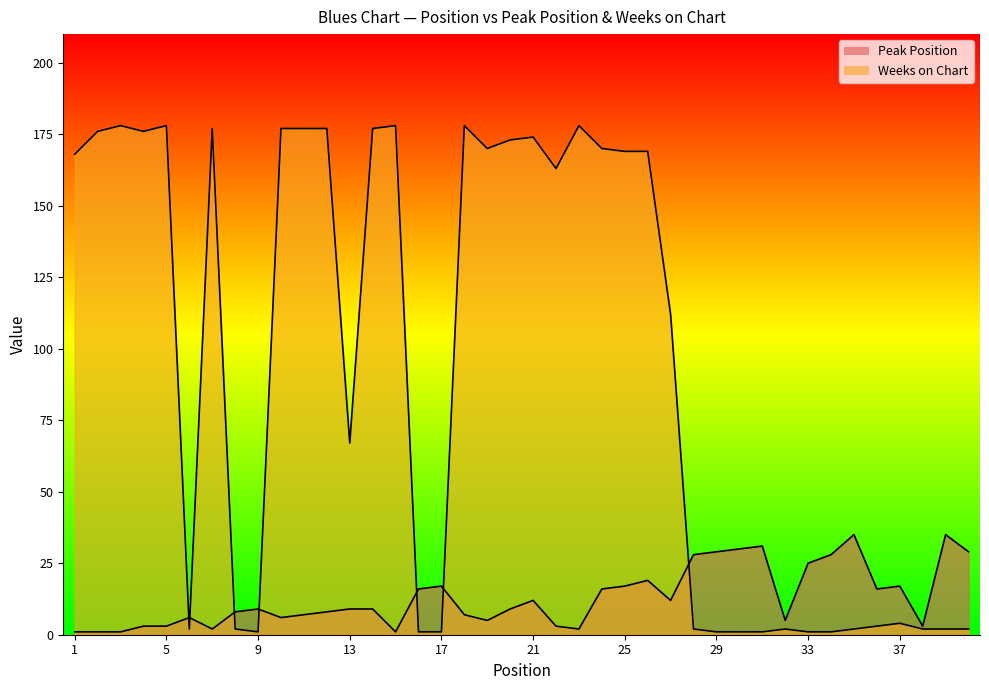

What is the sum of the Peak Position values at 4 and 37?

20